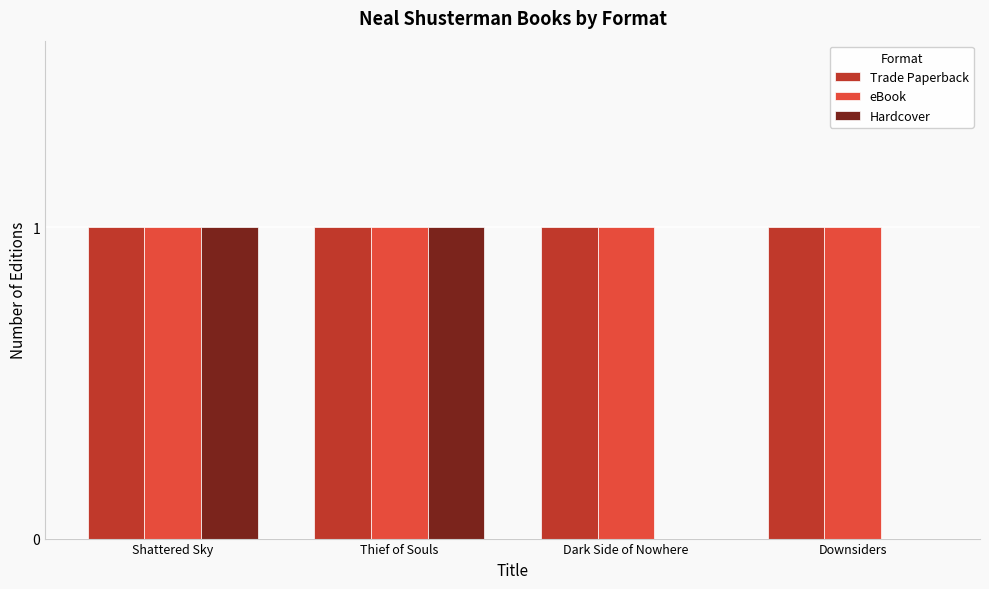

True or false: Trade Paperback has a value of 2 at Downsiders.

False